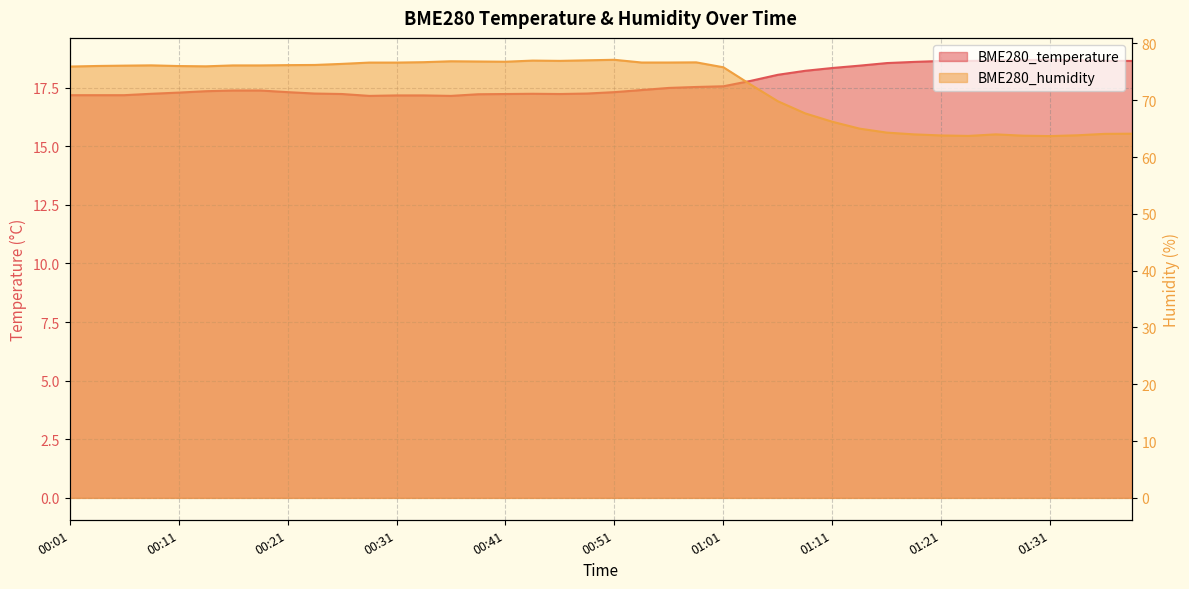

What is the label of the 25th point from the right?

00:38